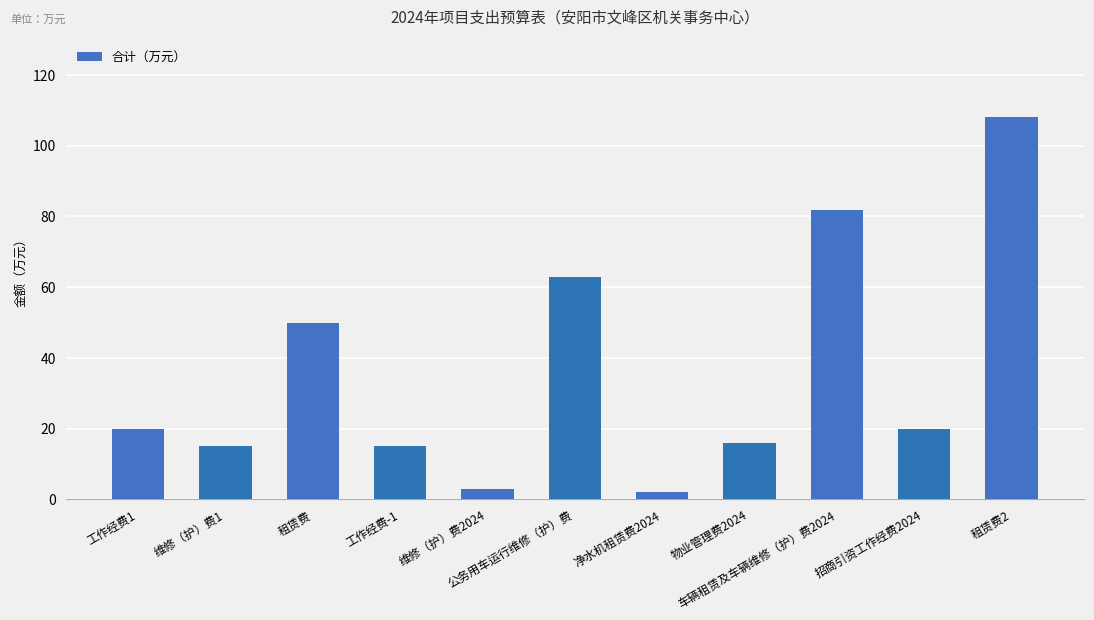

Which category has the highest value across all series?

租赁费2